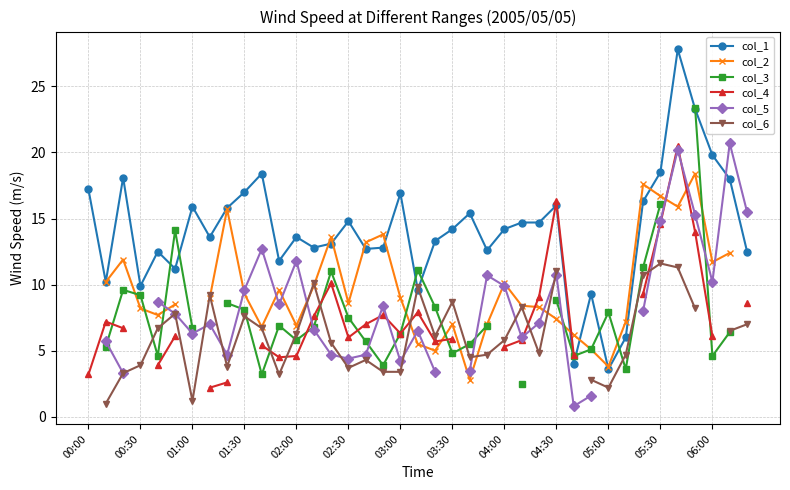

True or false: col_1 has more than 2 points higher than both neighbors.

True